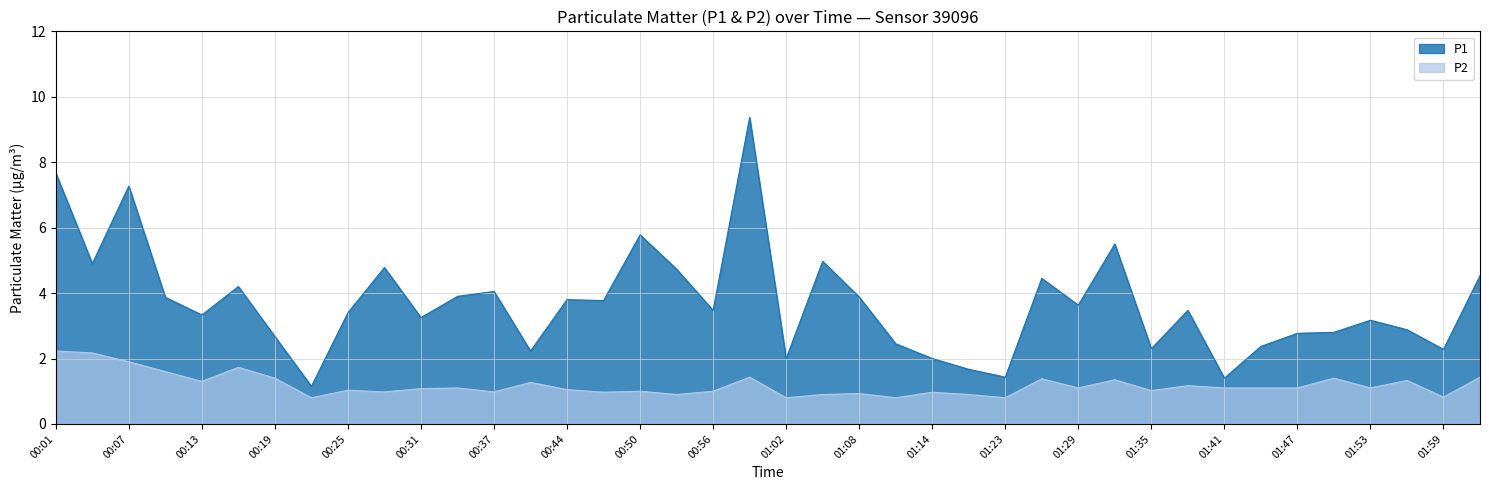

Is the value of P1 at 00:25 greater than the value of P2 at 00:01?

Yes